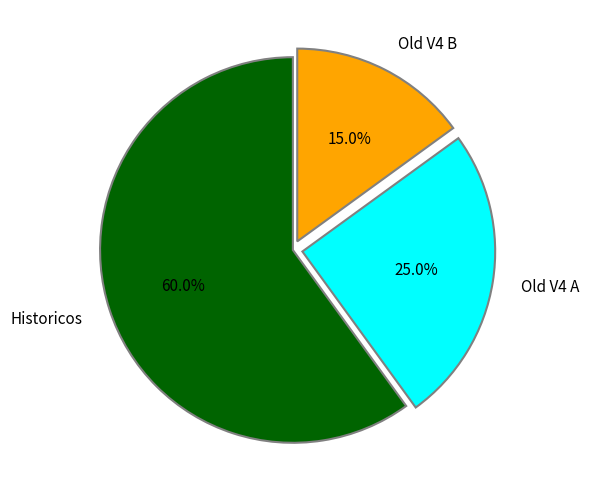

Combined, what portion of the pie is Old V4 A and Old V4 B?

40.0%